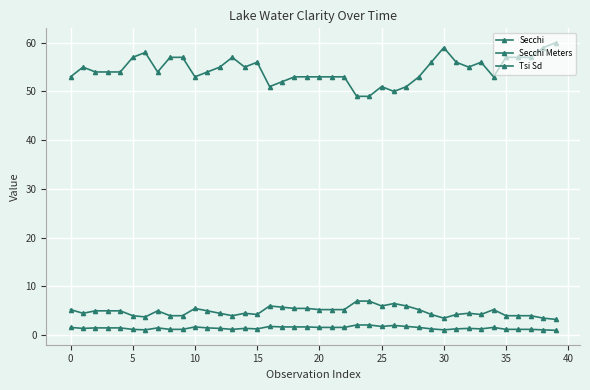

What is the minimum value shown in the chart?

1.0